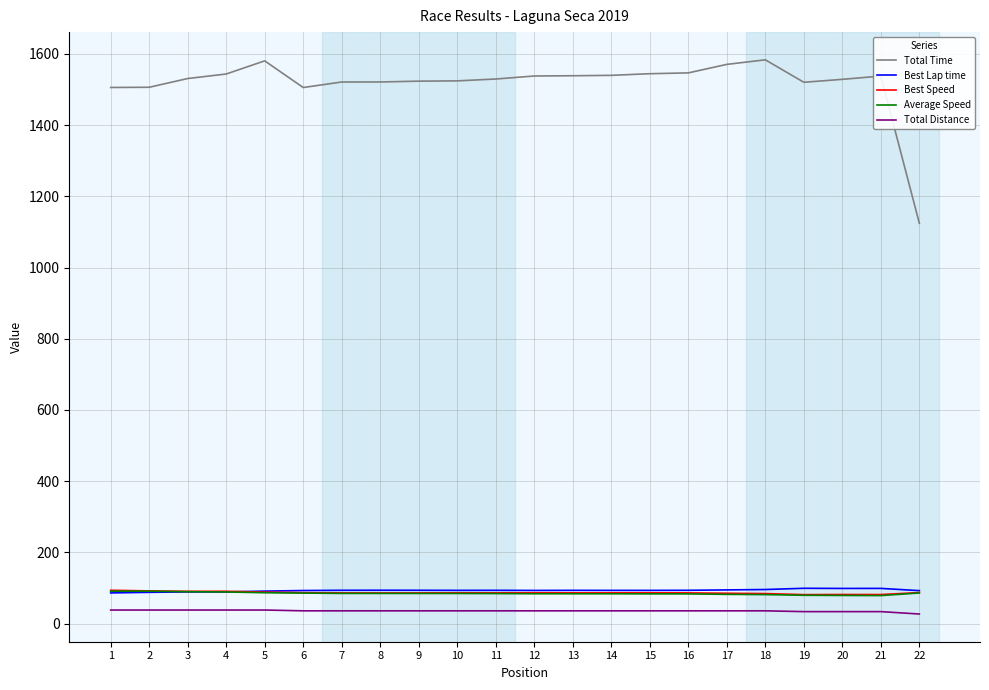

How many values in the Total Distance series exceed 35?

18